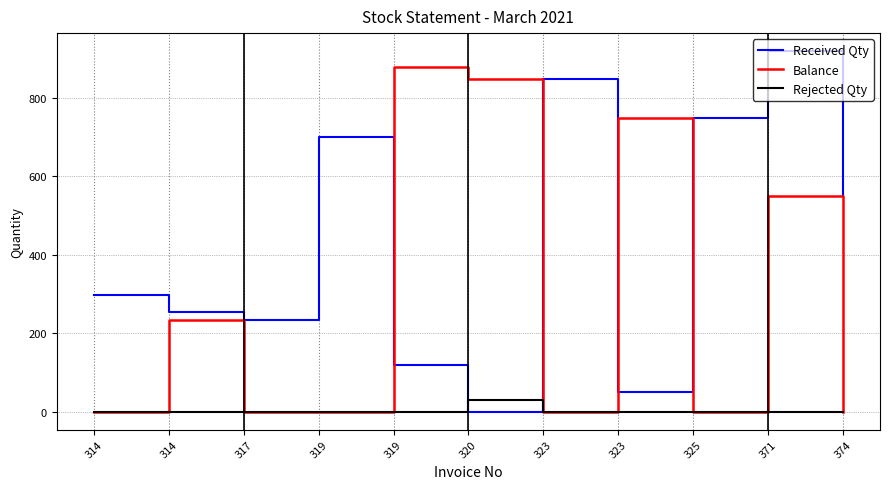

Reading right to left, what are all the values shown in this chart?

Received Qty: 550	920	750	50	850	0	120	700	234	255	297
Balance: 0	550	0	750	0	850	880	0	0	234	0
Rejected Qty: 0	0	0	0	0	30	0	0	0	0	0